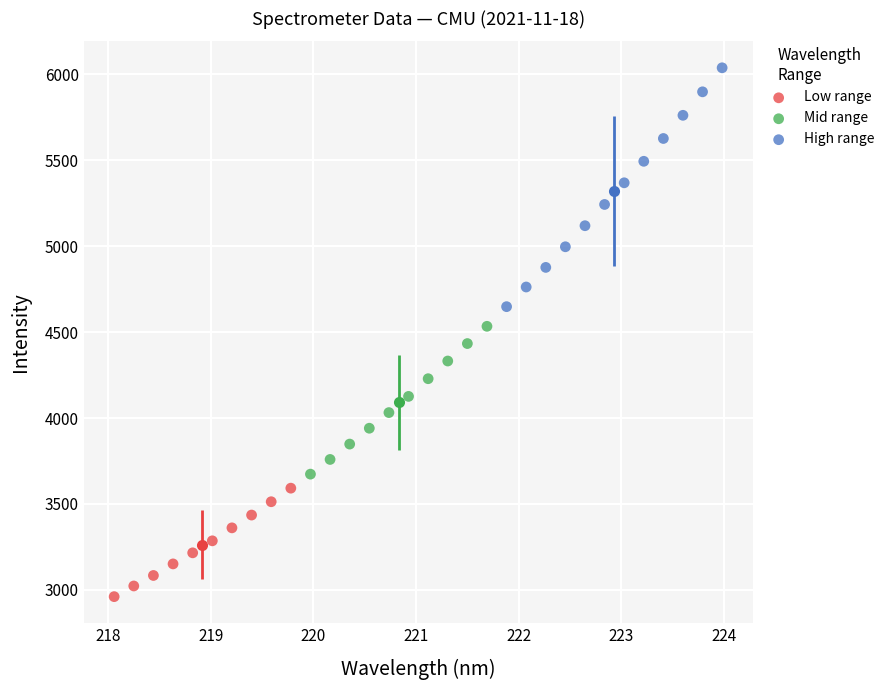

Which series has the widest spread of Y values?

High range